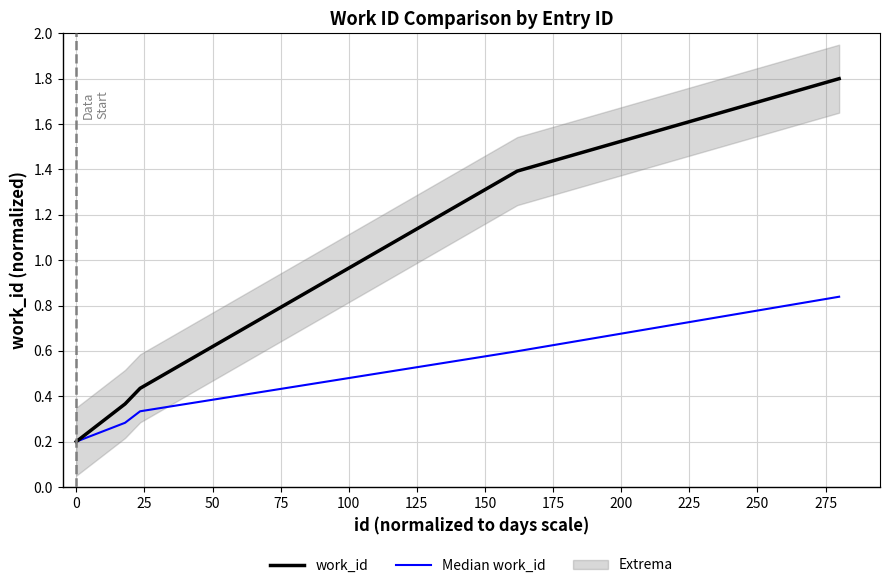

What is the highest value of the work_id series?

1.8